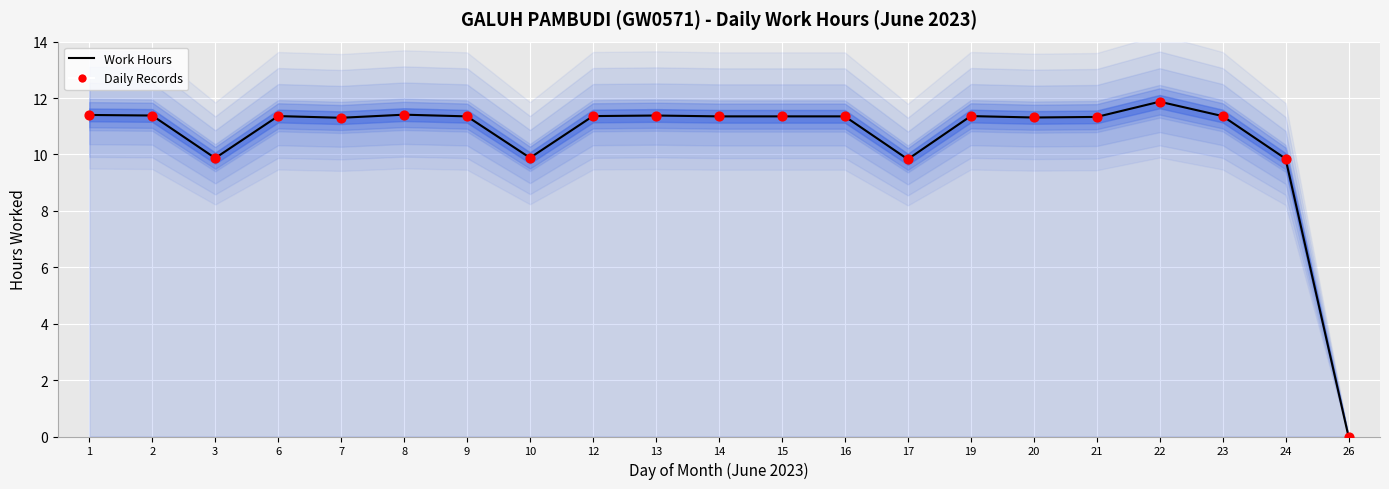

What are all the series names shown in the legend?

Work Hours, Daily Records